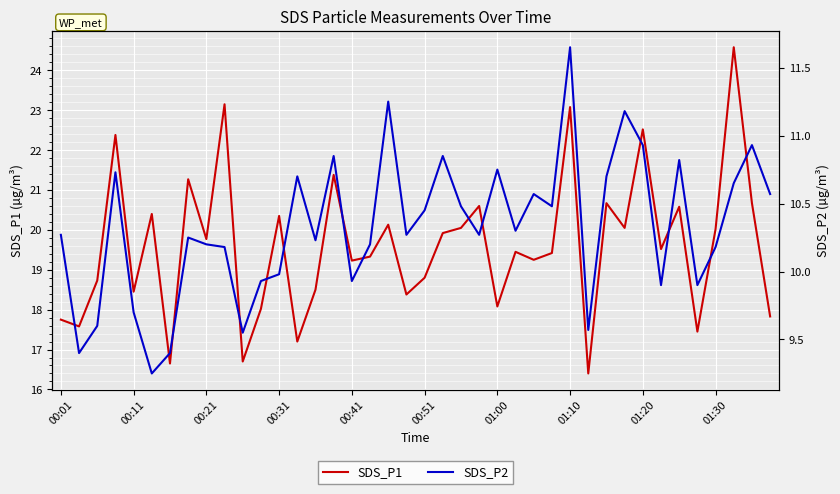

What are all the series names shown in the legend?

SDS_P1, SDS_P2